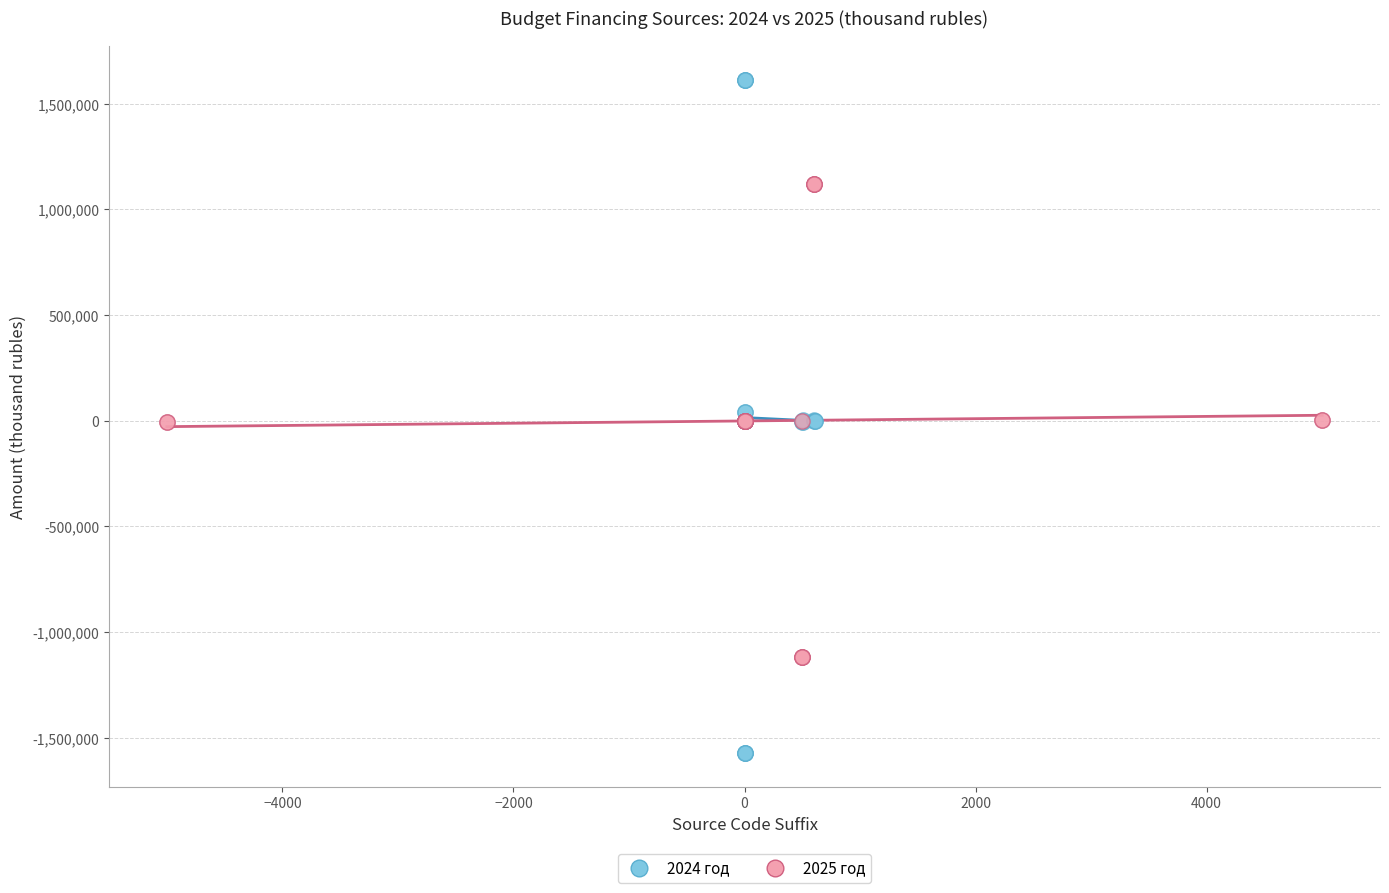

What are all the series names shown in the legend?

2024 год, 2025 год